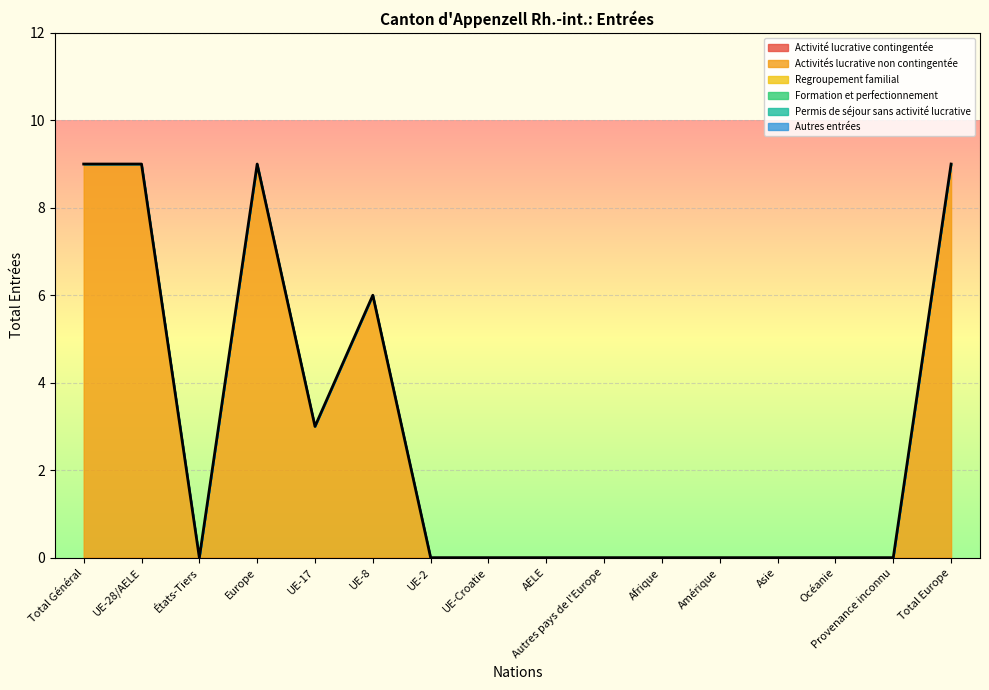

The Activité lucrative contingentée series shows 0 at Amérique. True or false?

True